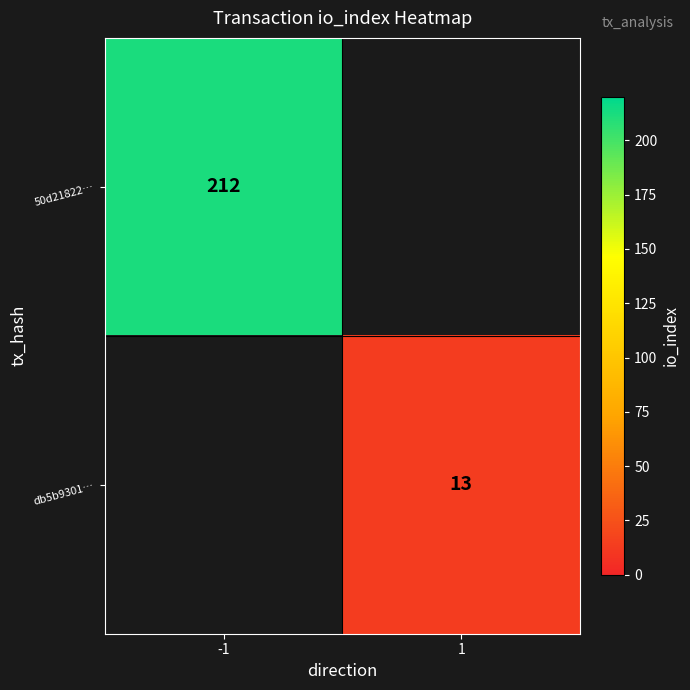

True or false: 50d21822… has a value of 103 at -1.

False